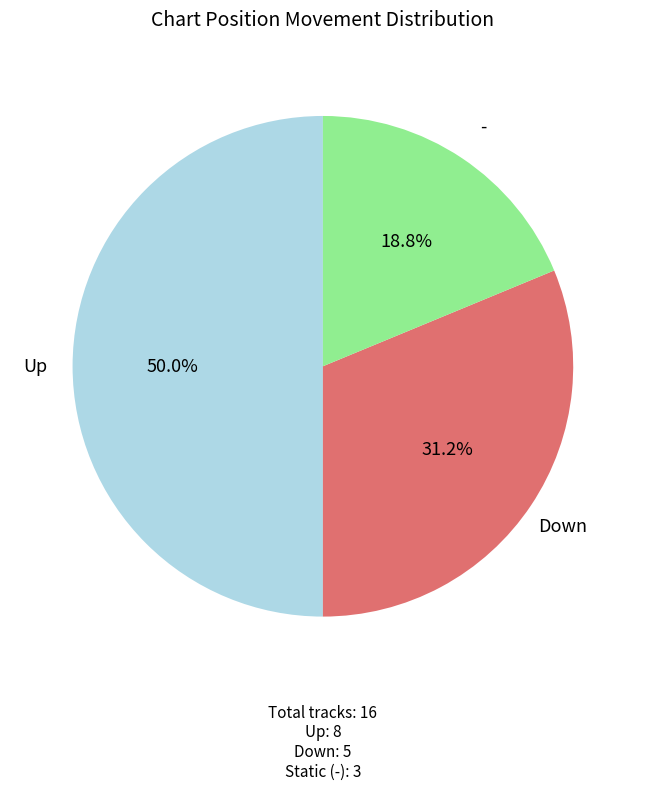

How much of the chart is everything except Up?

50.0%